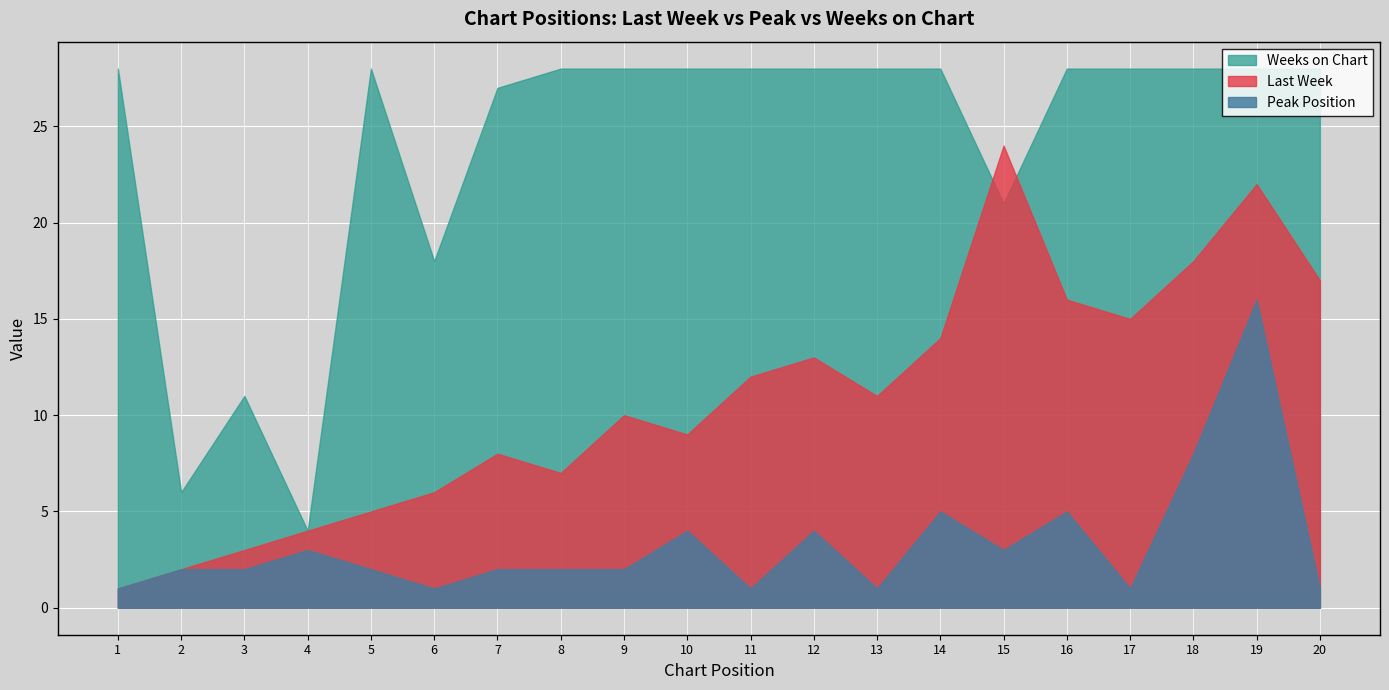

The Weeks on Chart series shows 4 at 4. True or false?

True